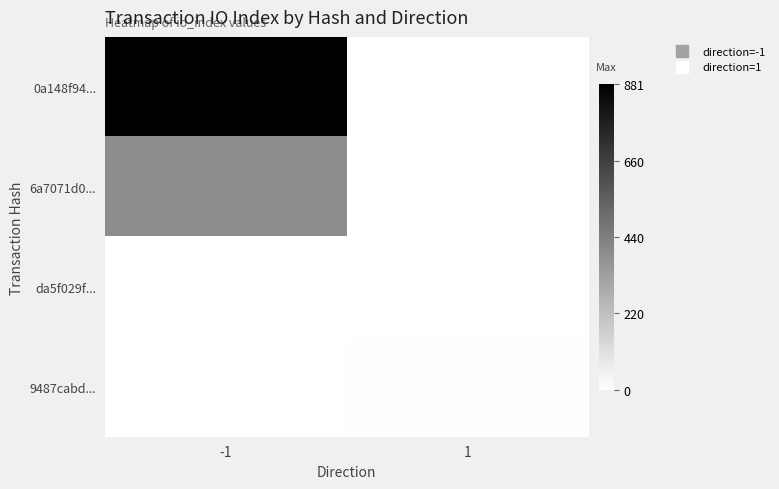

Reading right to left, list all the values displayed in this chart.

0a148f94...: 1=0	-1=881
6a7071d0...: 1=0	-1=395
da5f029f...: 1=0	-1=0
9487cabd...: 1=4	-1=0